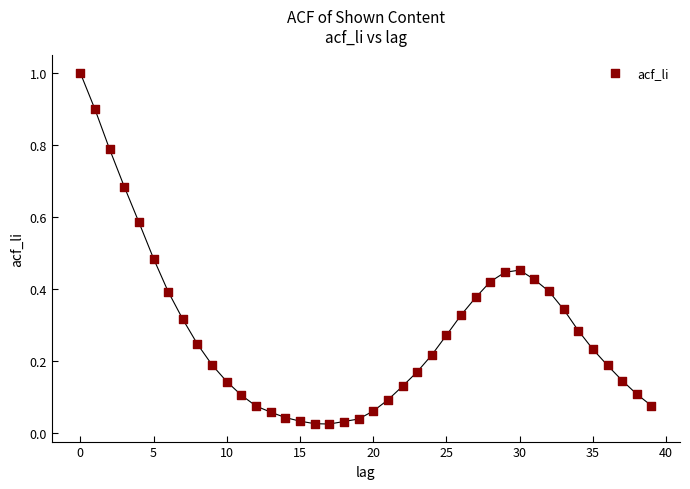

What is the range of Y values (max minus min)?

1.0